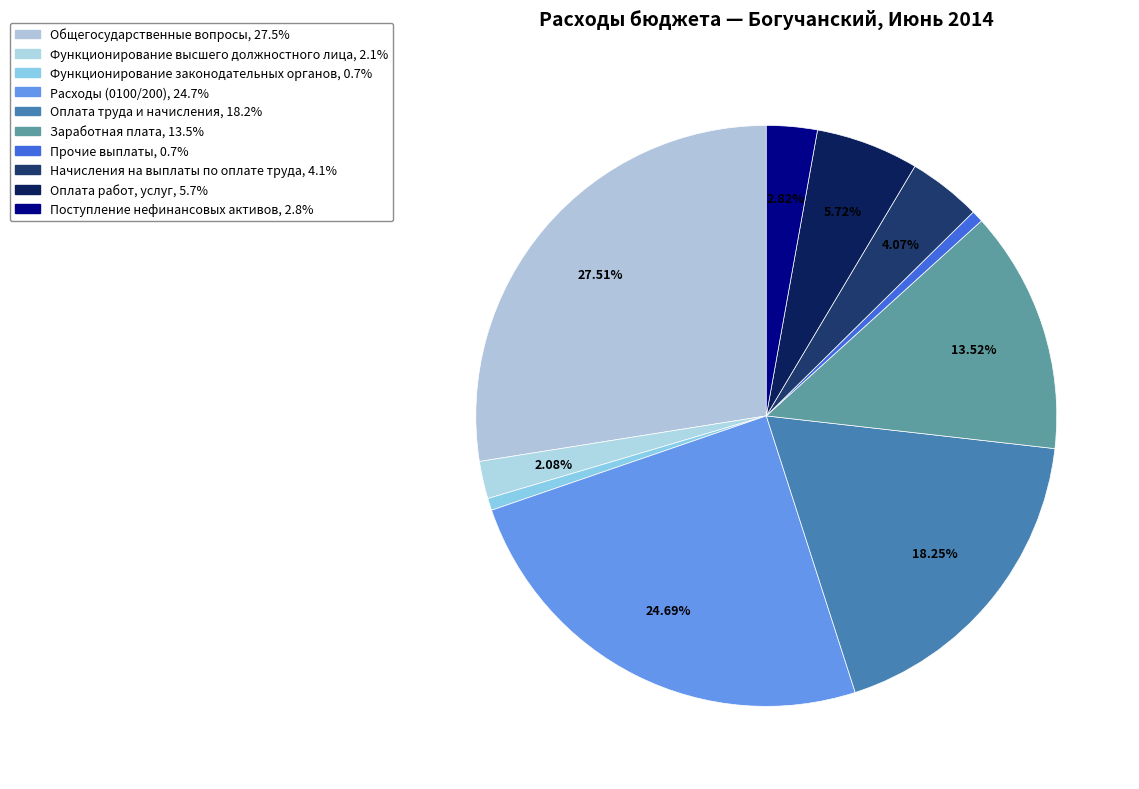

How many segments does this pie chart have?

10